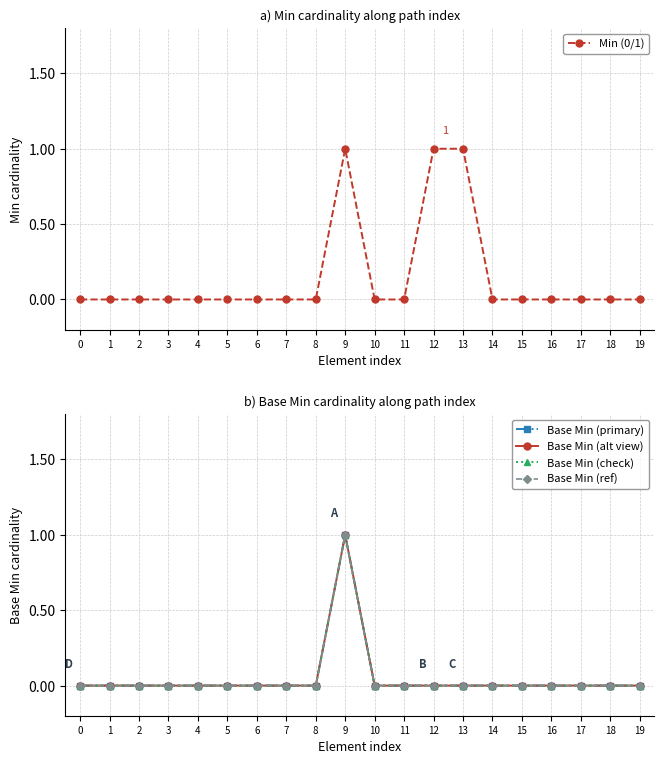

Reading left to right, list all the values displayed in this chart.

Min (0/1): 0=0	1=0	2=0	3=0	4=0	5=0	6=0	7=0	8=0	9=1	10=0	11=0	12=1	13=1	14=0	15=0	16=0	17=0	18=0	19=0
Base Min (primary): 0=0	1=0	2=0	3=0	4=0	5=0	6=0	7=0	8=0	9=1	10=0	11=0	12=0	13=0	14=0	15=0	16=0	17=0	18=0	19=0
Base Min (alt view): 0=0	1=0	2=0	3=0	4=0	5=0	6=0	7=0	8=0	9=1	10=0	11=0	12=0	13=0	14=0	15=0	16=0	17=0	18=0	19=0
Base Min (check): 0=0	1=0	2=0	3=0	4=0	5=0	6=0	7=0	8=0	9=1	10=0	11=0	12=0	13=0	14=0	15=0	16=0	17=0	18=0	19=0
Base Min (ref): 0=0	1=0	2=0	3=0	4=0	5=0	6=0	7=0	8=0	9=1	10=0	11=0	12=0	13=0	14=0	15=0	16=0	17=0	18=0	19=0